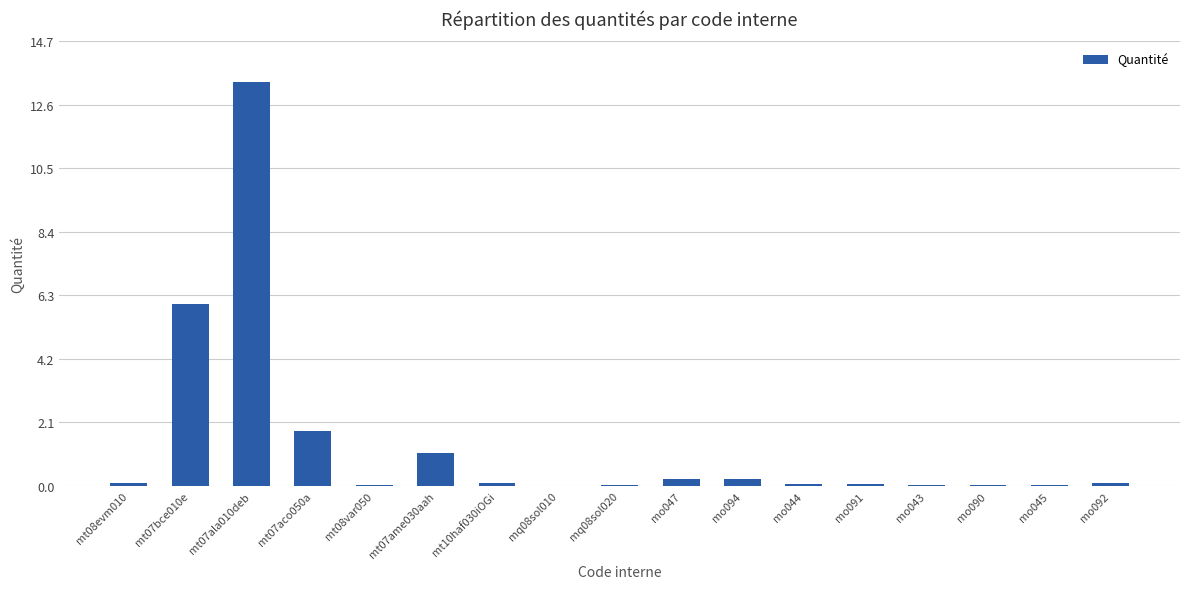

What value does the data have at mt07bce010e?

6.0